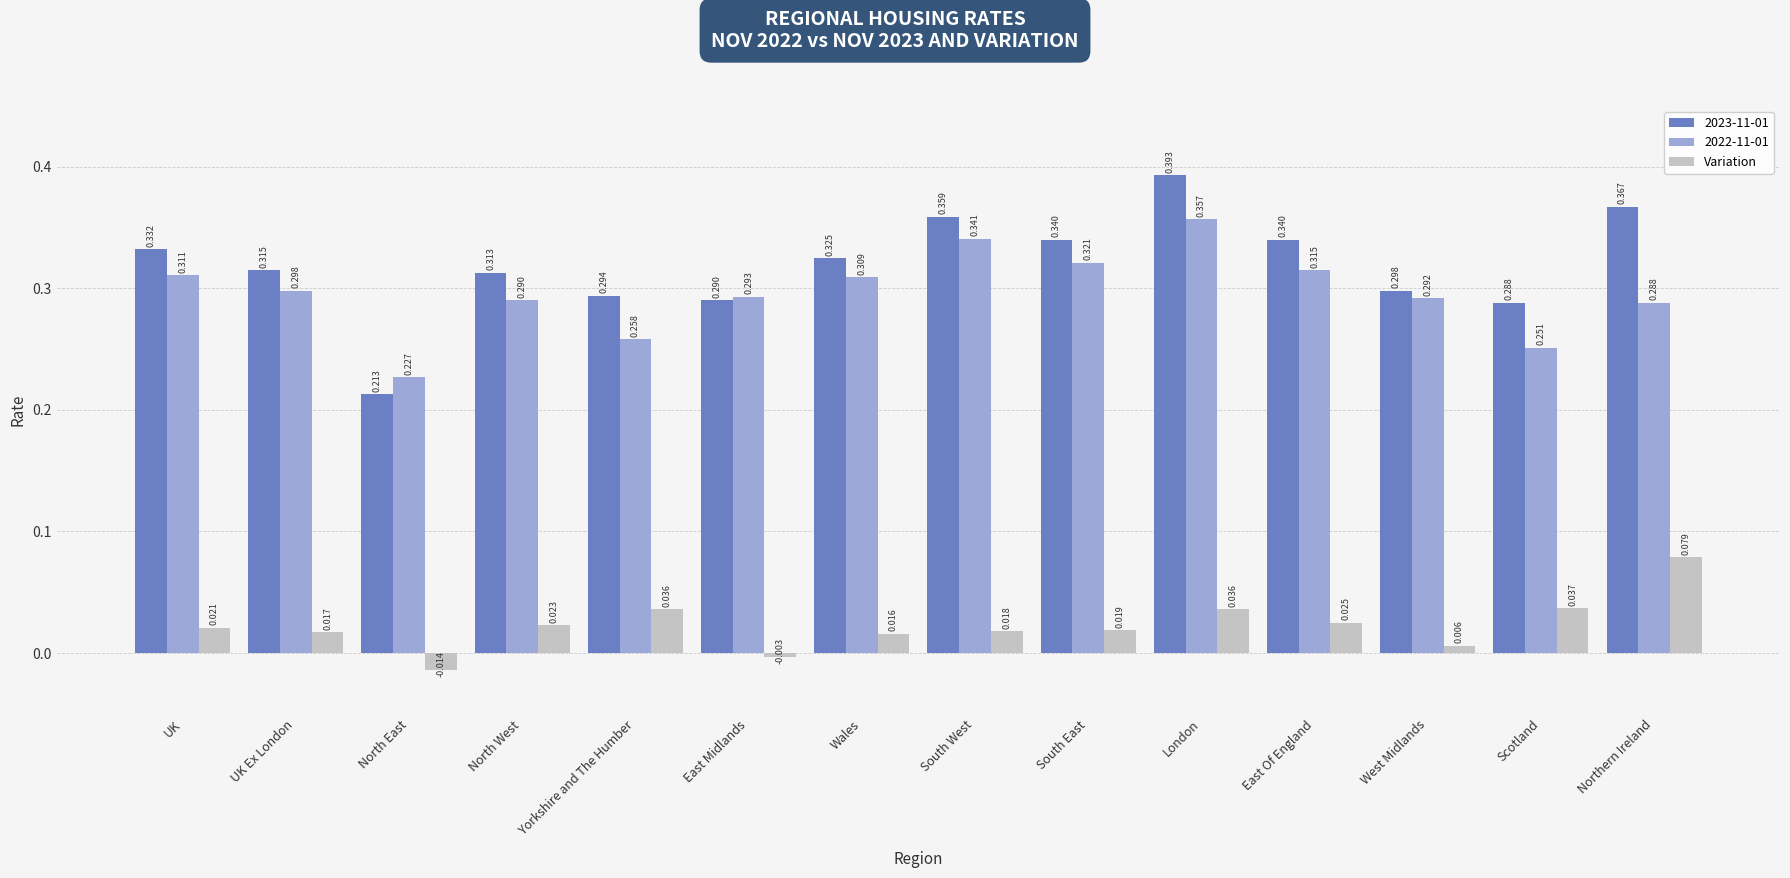

Count the number of data series in this chart.

3